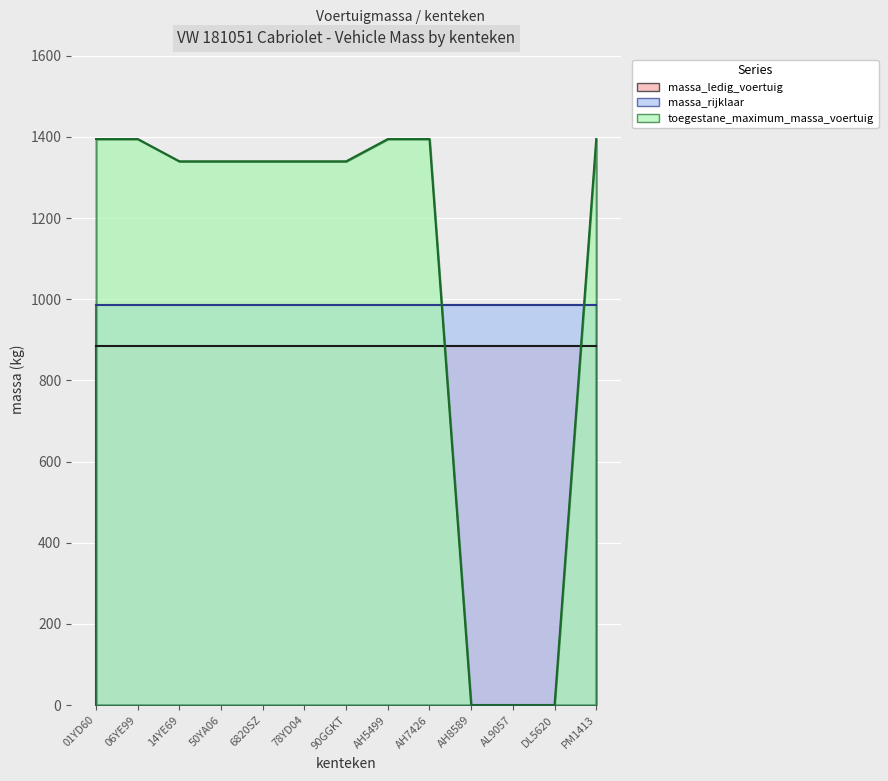

True or false: toegestane_maximum_massa_voertuig has a value of 1340 at 90GGKT.

True